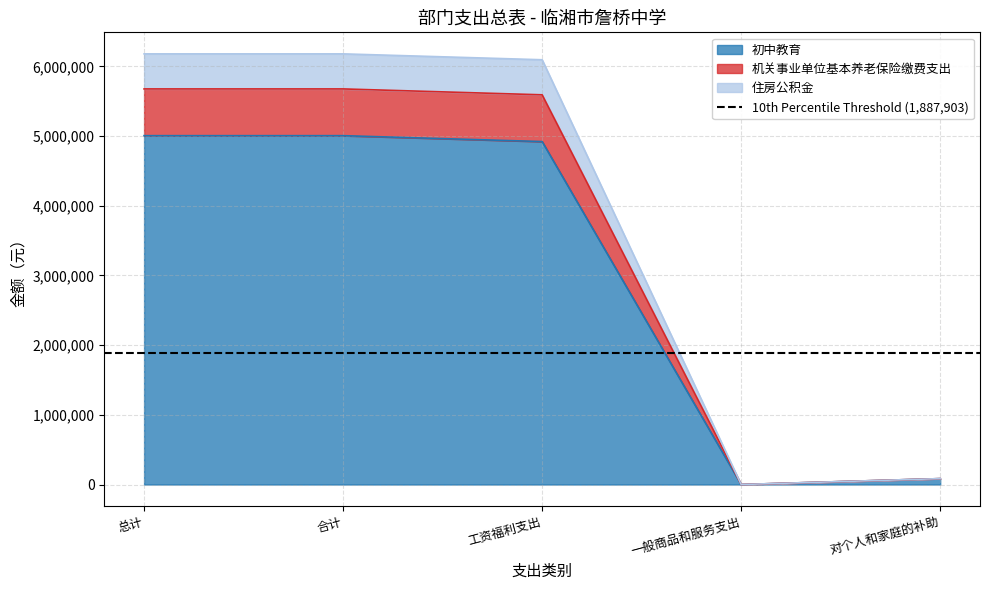

What value does the 机关事业单位基本养老保险缴费支出 series have at 合计?

6180291.6